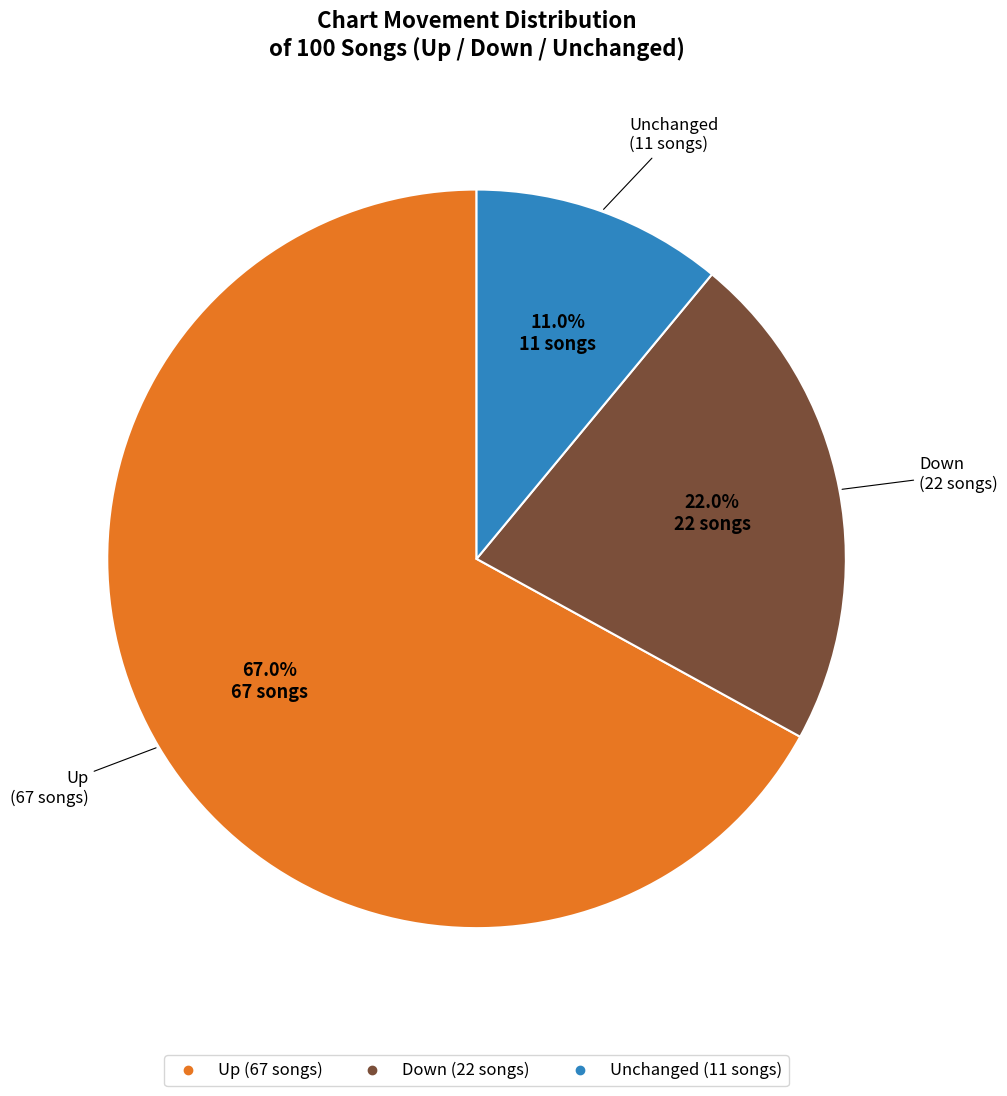

Does any single category account for the majority?

Yes